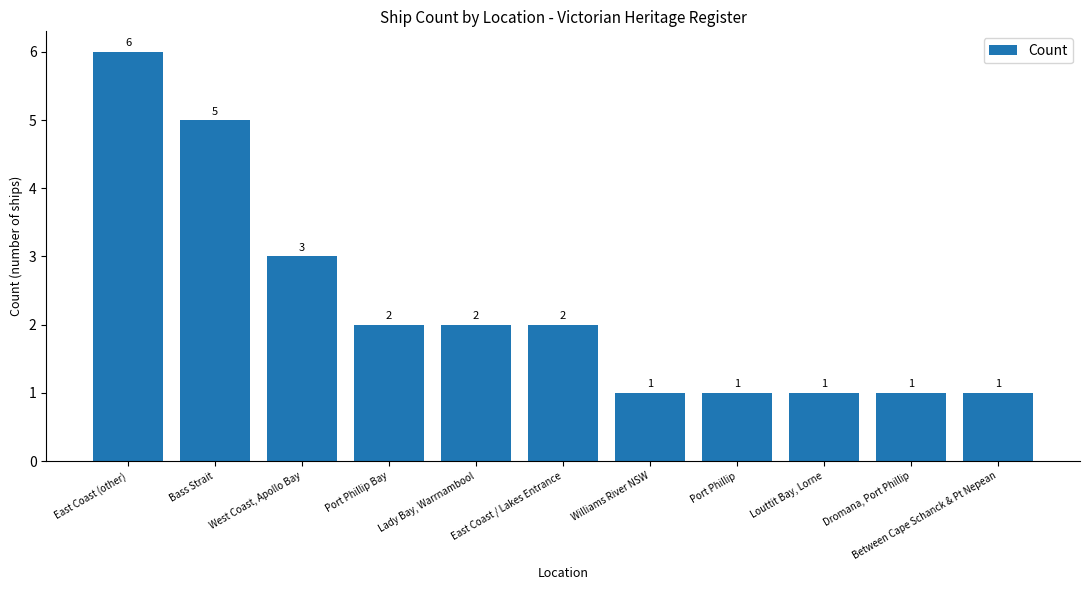

What is the value of the 7th bar from the left?

1